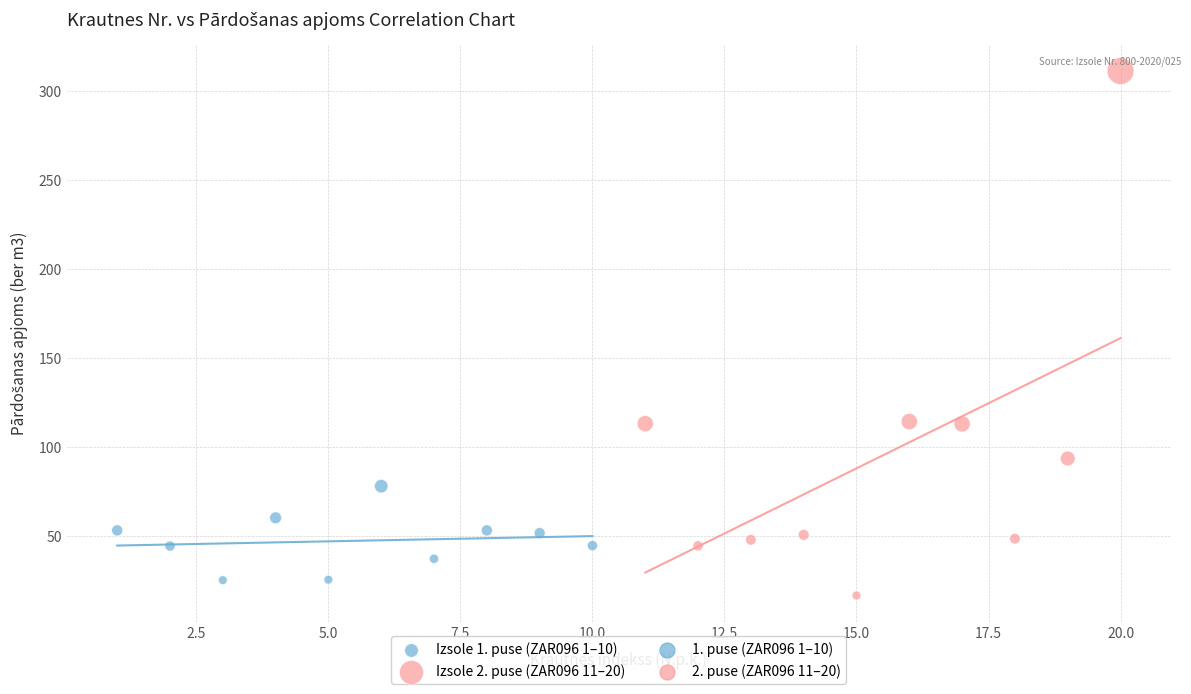

Which series reaches the maximum Y coordinate?

Izsole 2. puse (ZAR096 11–20)